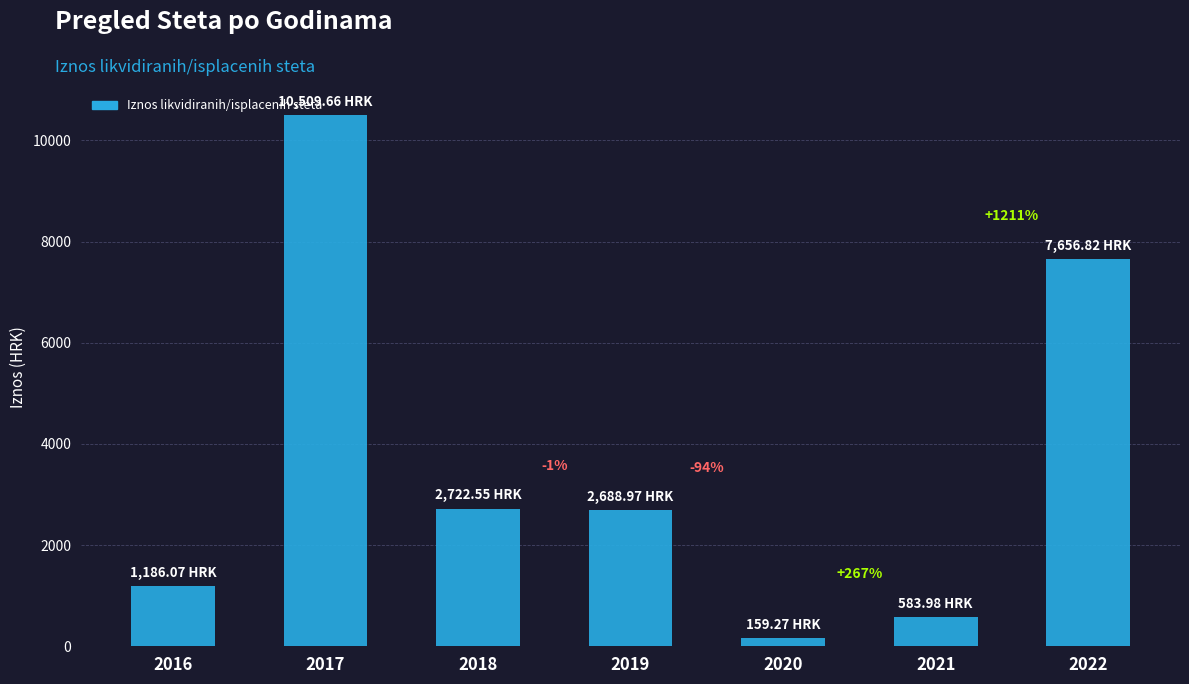

List the labels in order of value, smallest first.

2020, 2021, 2016, 2019, 2018, 2022, 2017